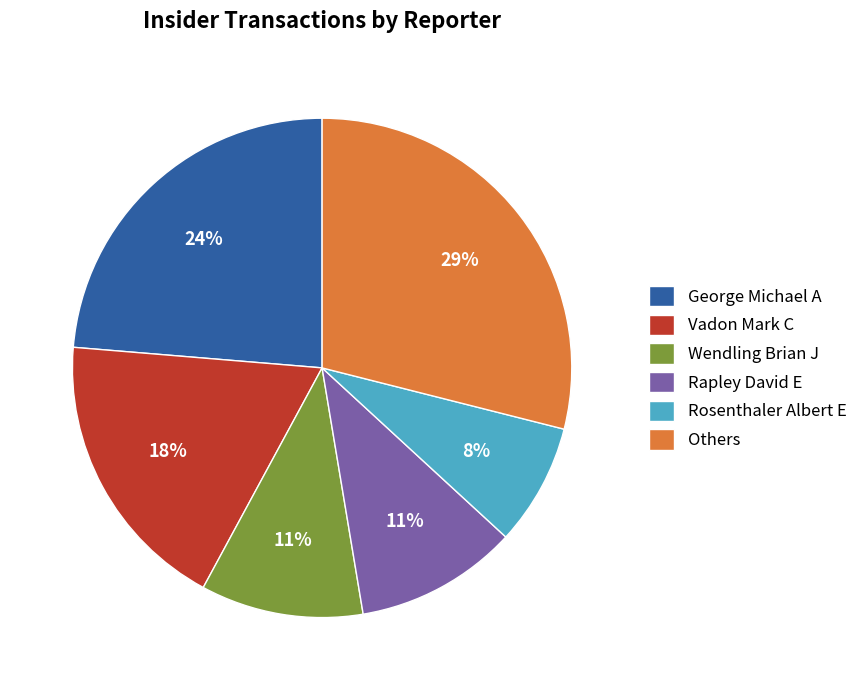

To the nearest percent, what percentage of the pie is Wendling Brian J?

11%